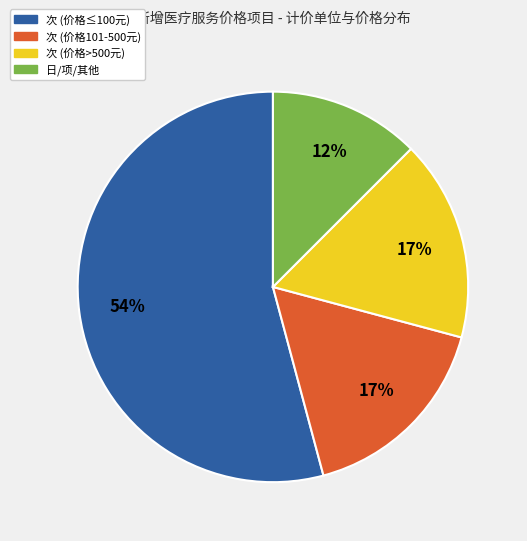

To the nearest percent, what is the average slice percentage?

25%